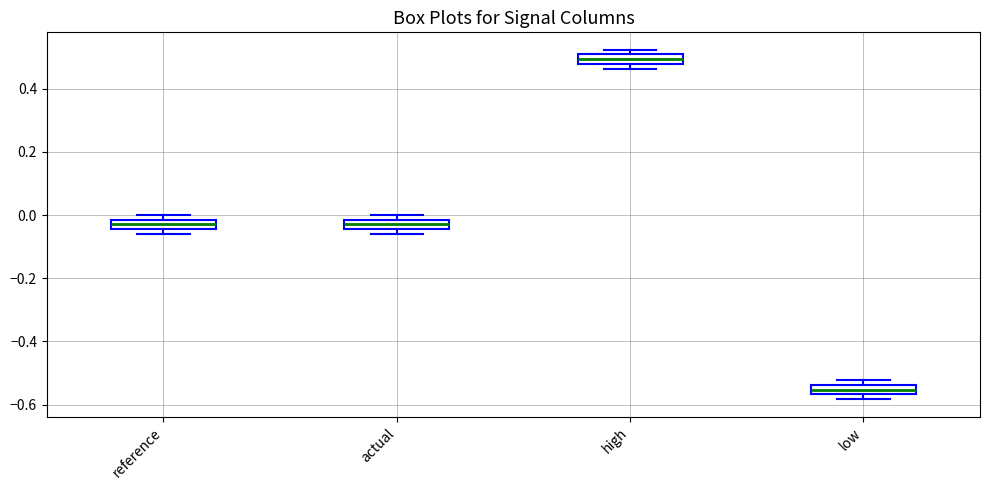

Where is the lower edge of the box for actual on the y-axis? The values are not printed on the chart, so give them approximately, as read against the axis.

-0.04